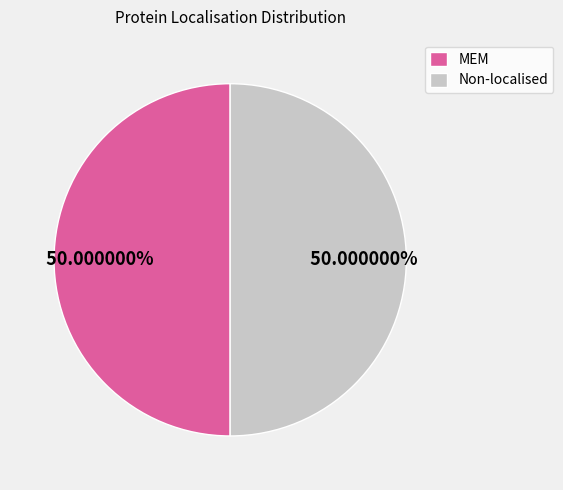

Approximately how many times larger is the value at MEM compared to Non-localised?

1.0